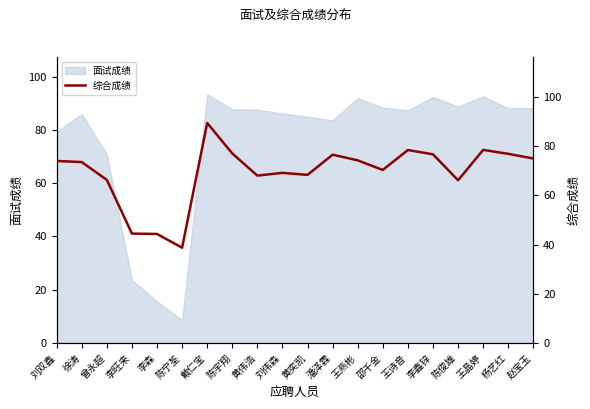

How many interior local peaks (higher than both neighbors) does the data have?

5